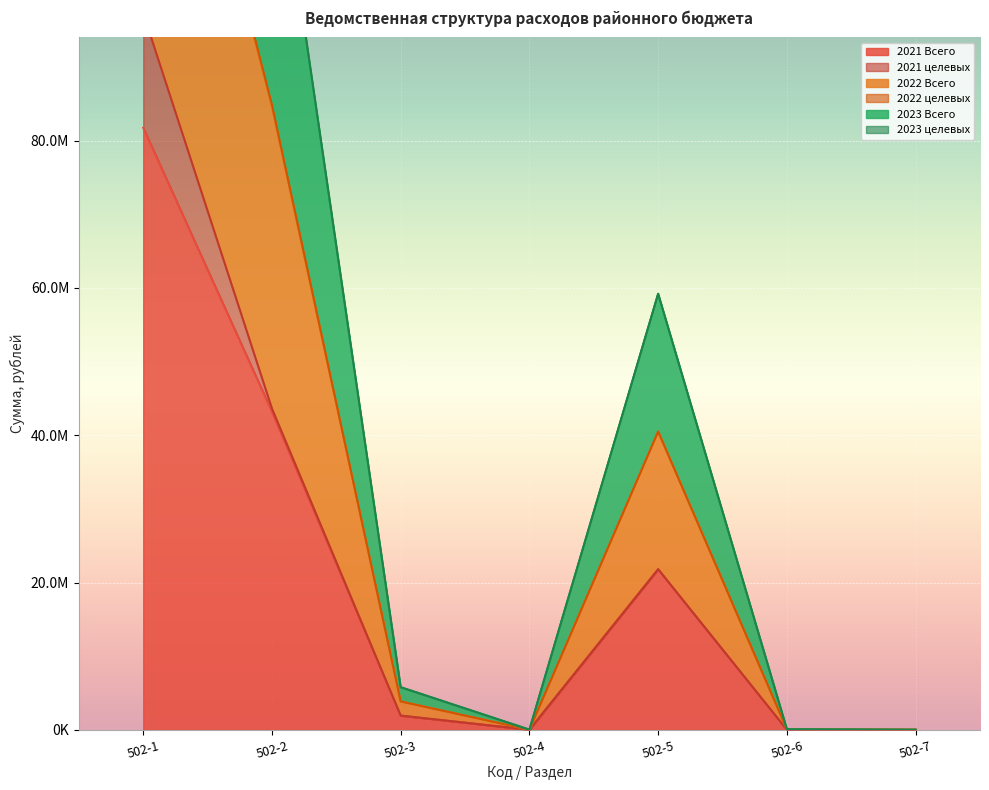

Between 502-1 and 502-6, which series saw the biggest shift?

2023 Всего